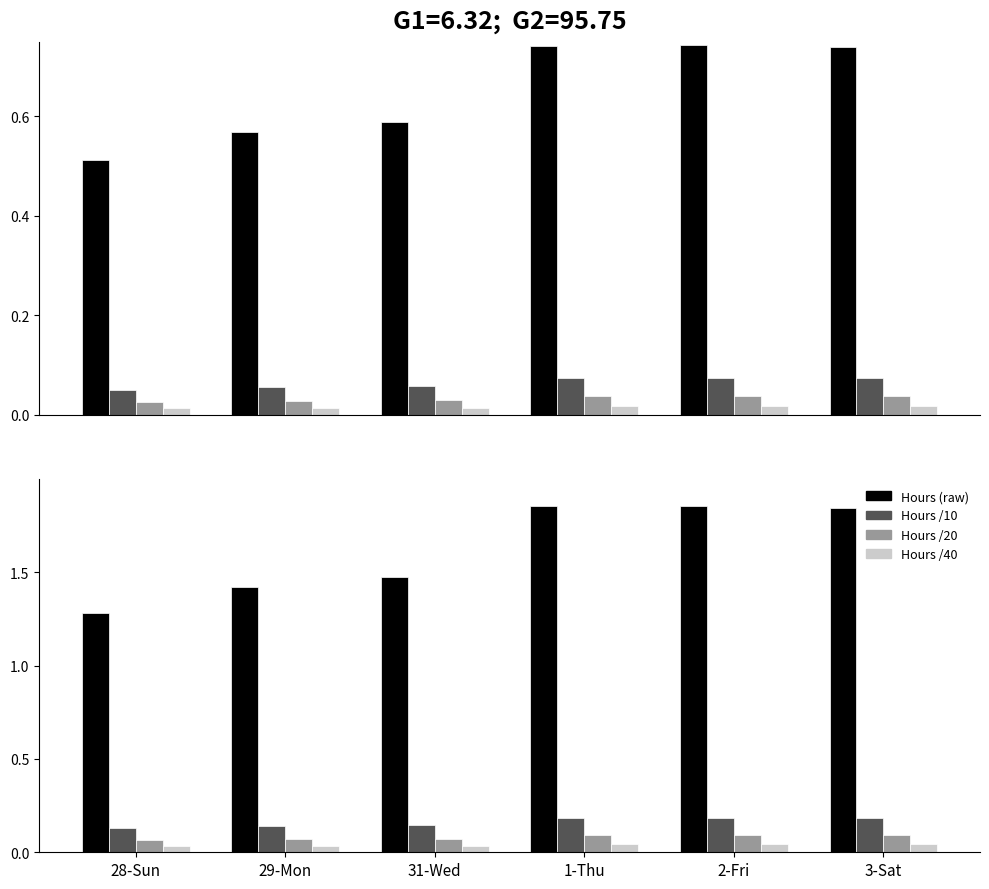

Rank the series at 29-Mon from lowest to highest value.

Hours /40, Hours /20, Hours /10, Hours (raw)